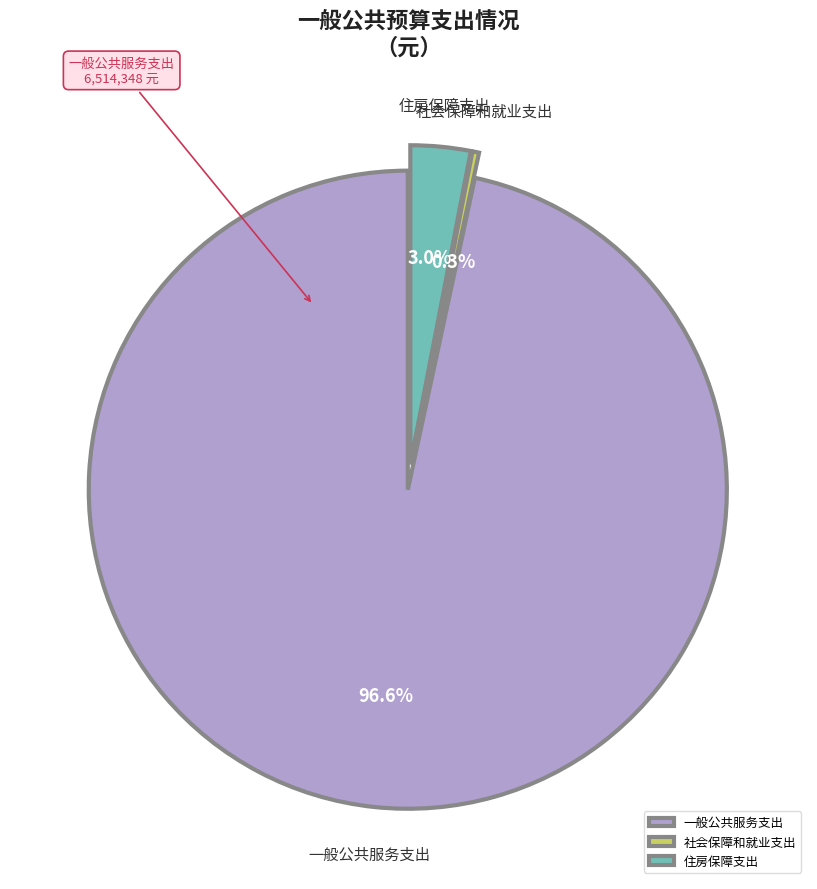

Rank the categories by value from highest to lowest.

一般公共服务支出, 住房保障支出, 社会保障和就业支出